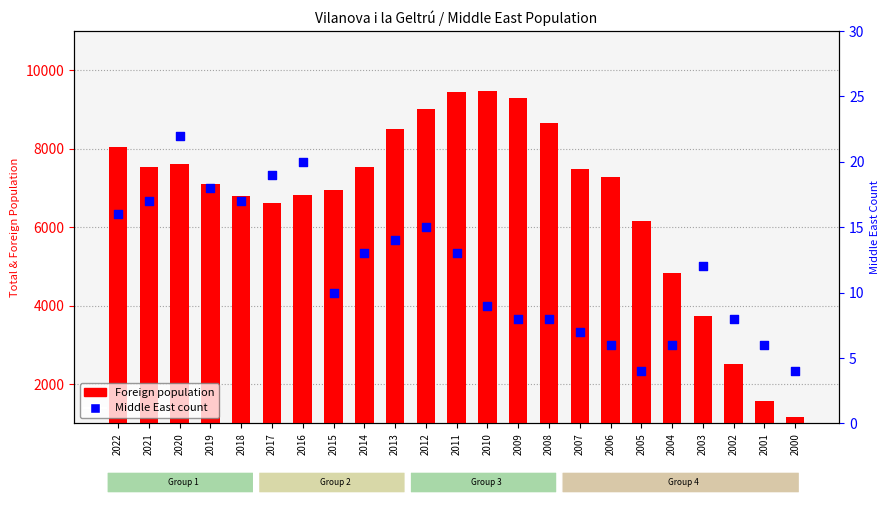

Which series reaches the maximum Y coordinate?

Foreign population